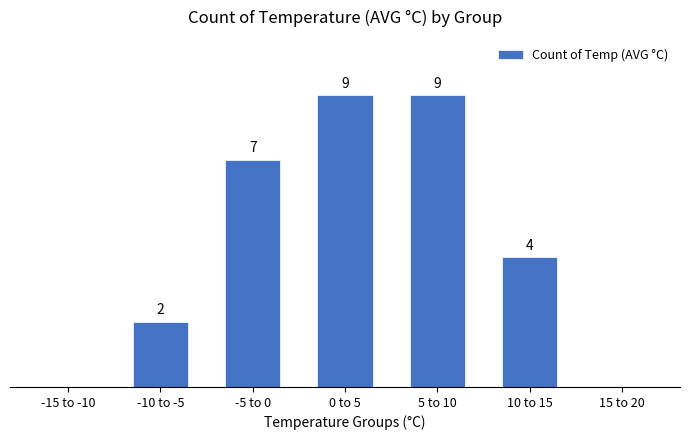

Between 15 to 20 and -10 to -5, which is larger?

-10 to -5